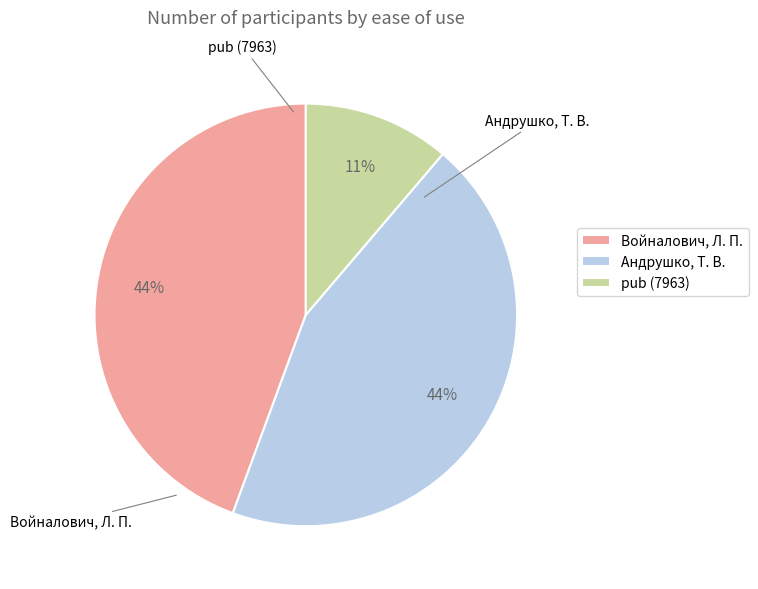

Is the sum of Андрушко, Т. В. and Войналович, Л. П. greater than half?

Yes